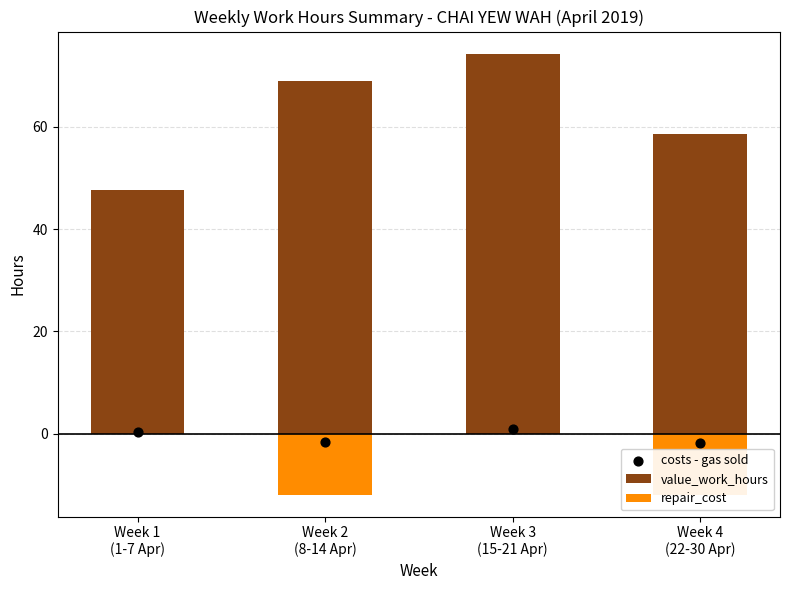

What is the total value across all series at Week 3
(15-21 Apr)?

75.1